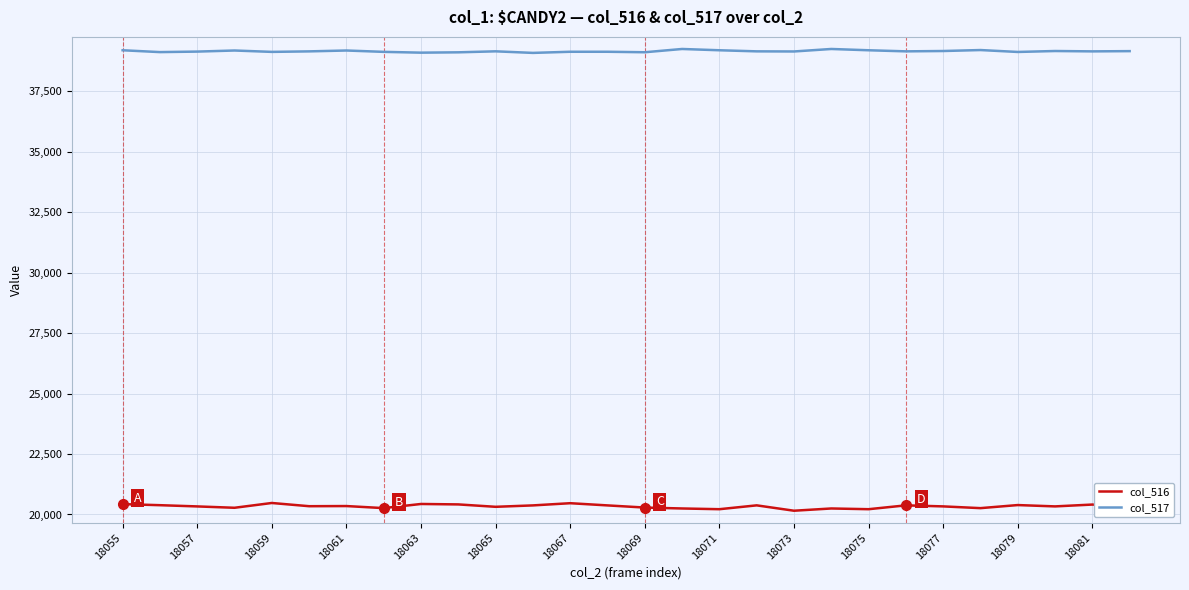

Which series has the largest total across all categories?

col_517